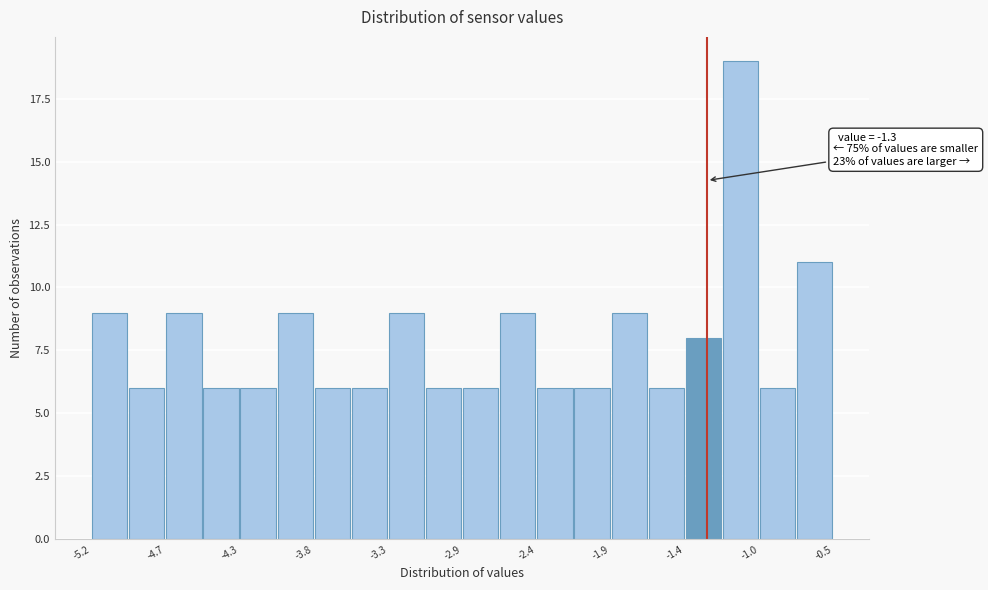

Over which range of the x-axis is the bar tallest?

-1.205 to -0.970